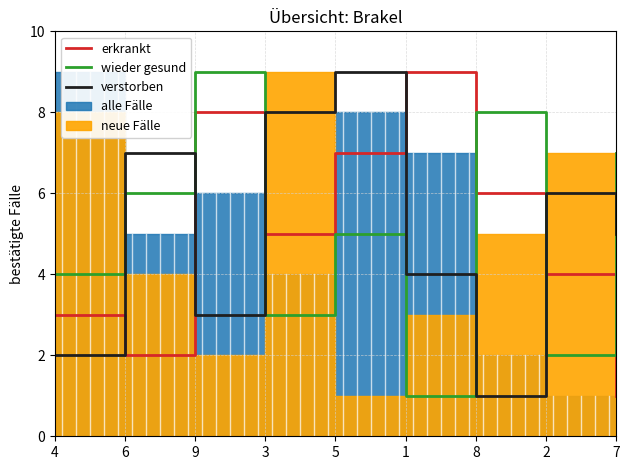

Which series has the largest total across all categories?

erkrankt